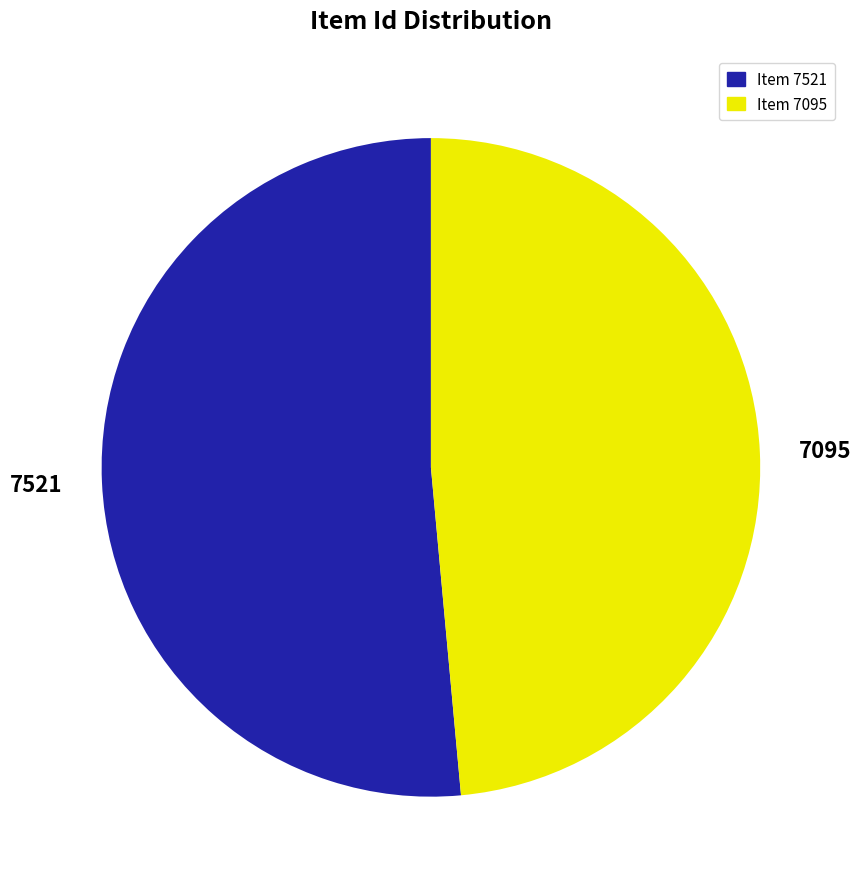

What is the majority slice?

Item 7521